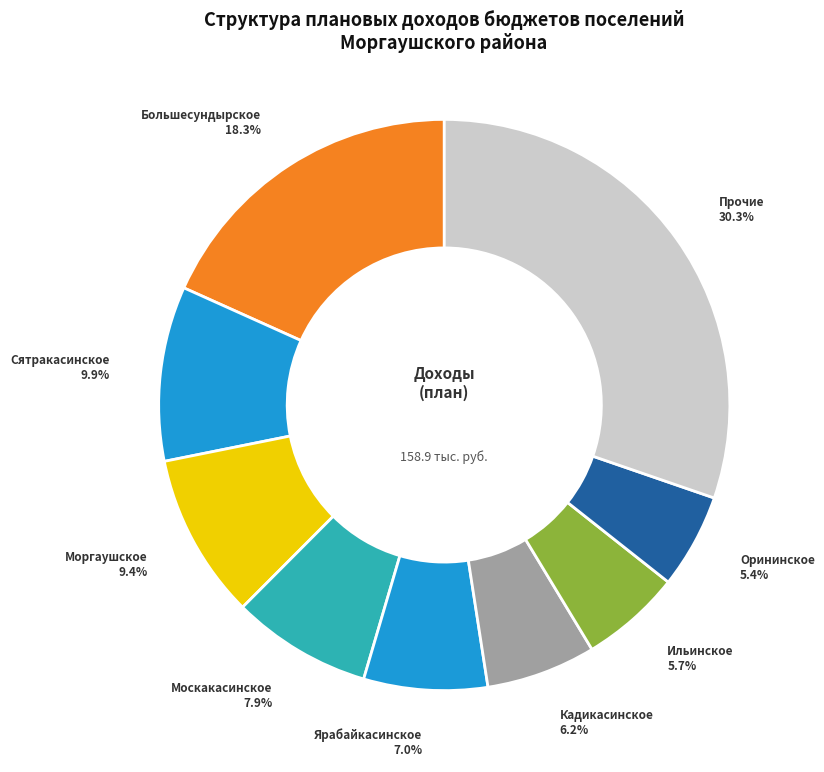

Which category has the biggest portion of the pie?

Прочие